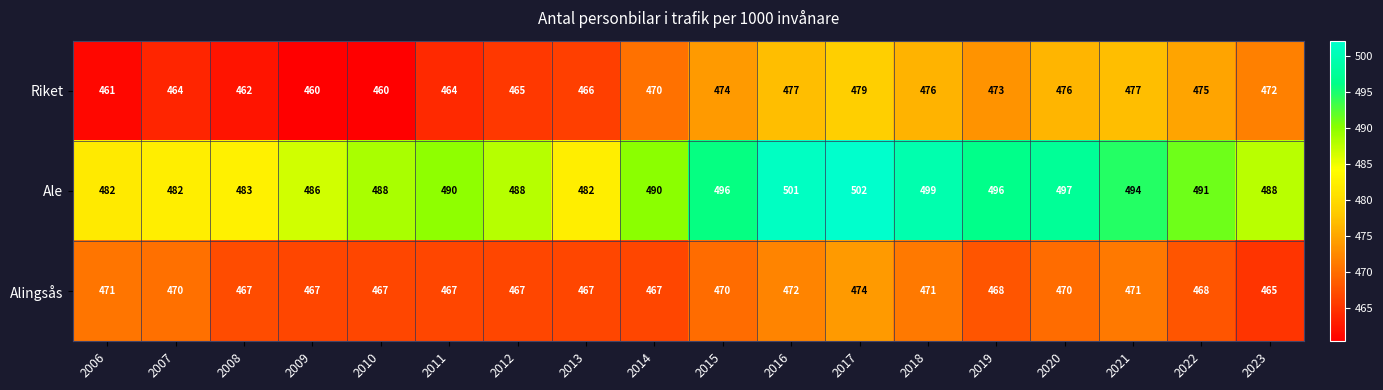

Count the number of data series in this chart.

3